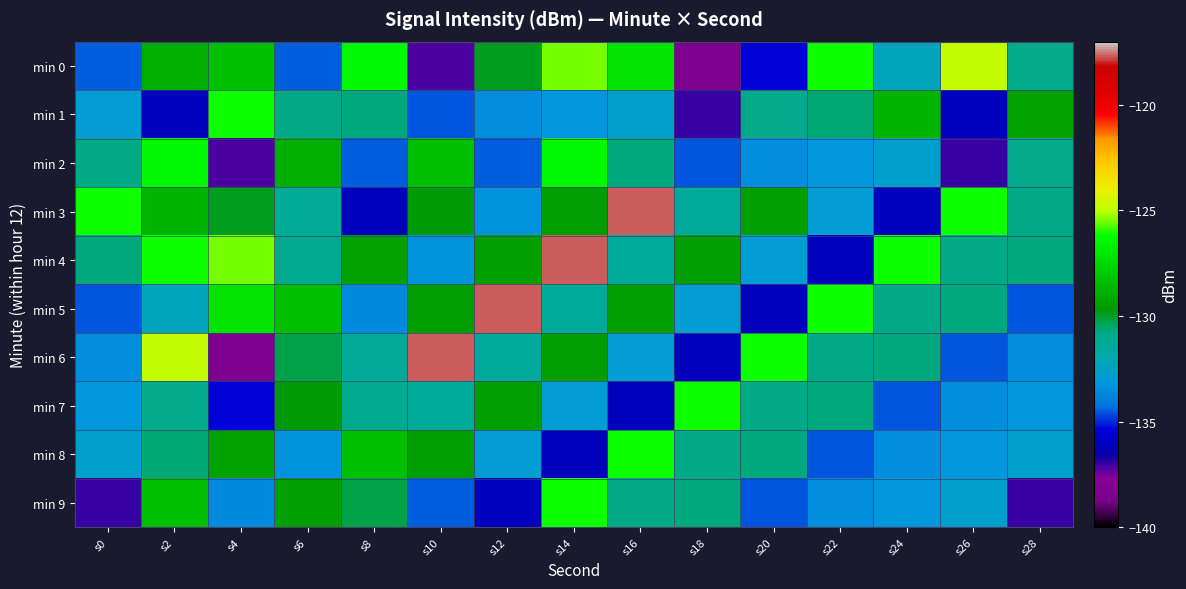

At which category does the chart reach its peak across all series?

s16